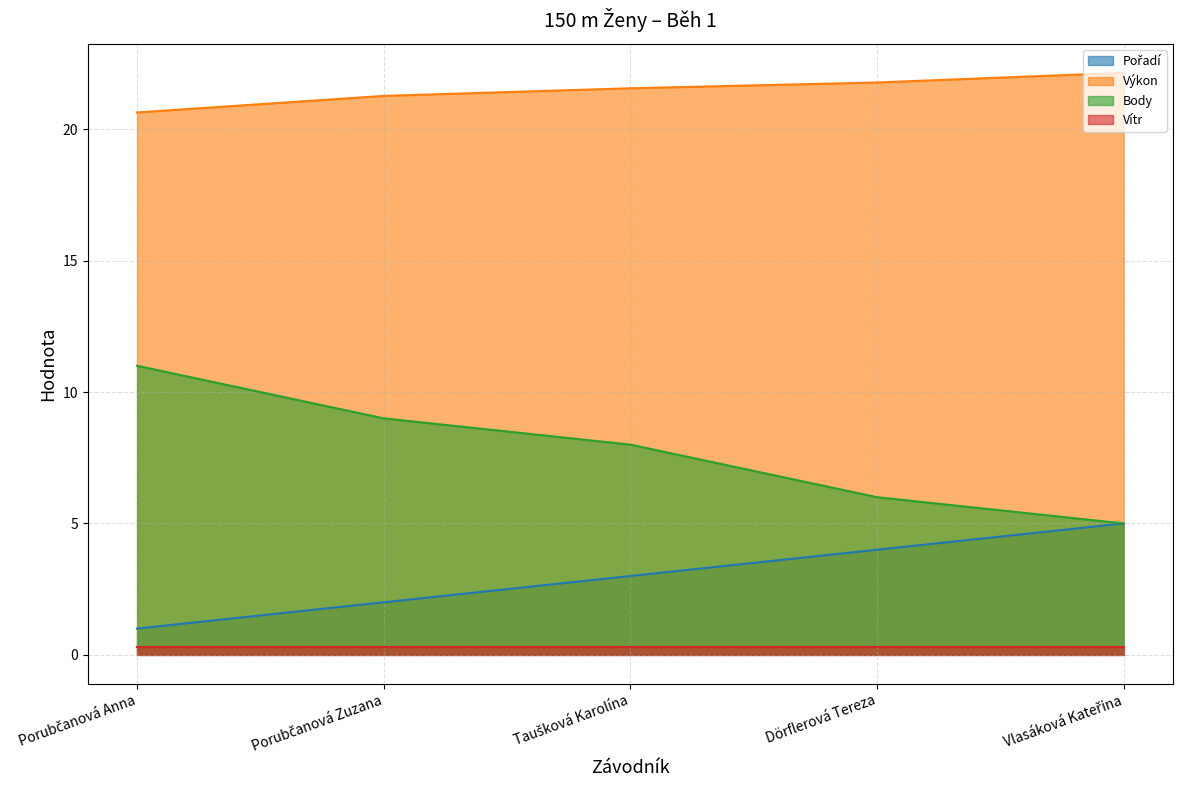

Where does the Pořadí series first go above 3?

Dörflerová Tereza